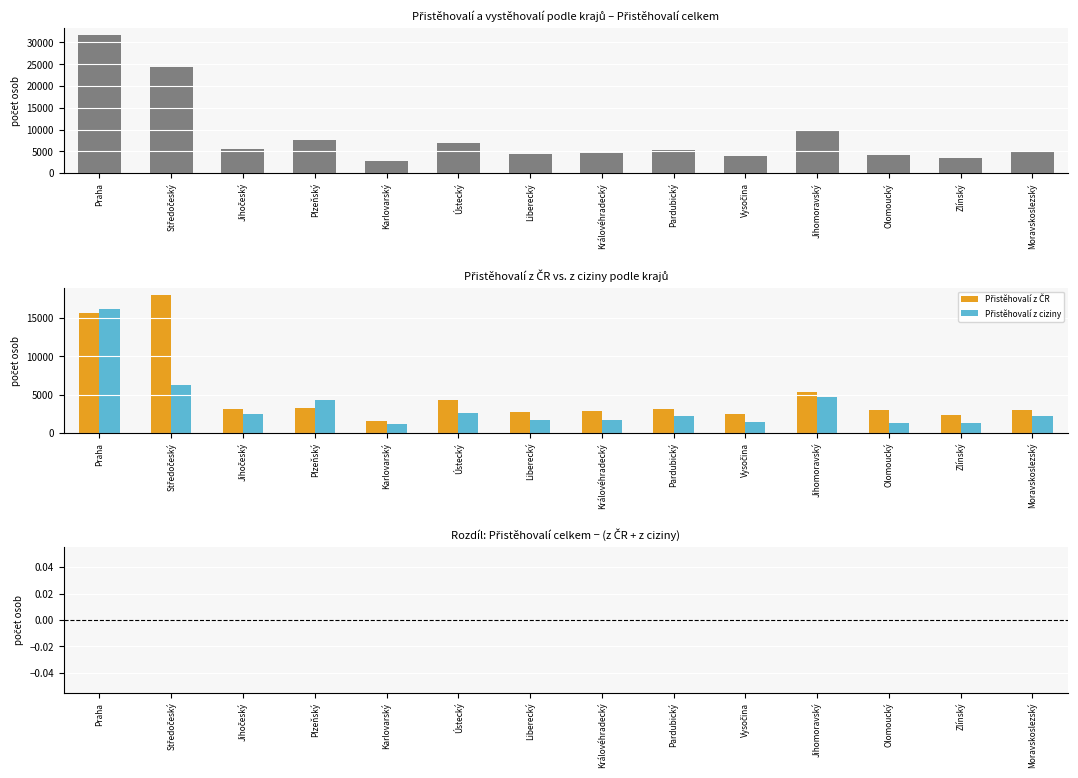

Reading right to left, extract all data points from this chart.

Přistěhovalí celkem: 5094	3540	4254	9904	3941	5210	4572	4377	6884	2748	7488	5634	24316	31754
Přistěhovalí z ČR: 2943	2302	3021	5270	2508	3061	2894	2672	4250	1582	3185	3159	18074	15599
Přistěhovalí z ciziny: 2151	1238	1233	4634	1433	2149	1678	1705	2634	1166	4303	2475	6242	16155
Rozdíl (celkem − z ČR − z ciziny): 0	0	0	0	0	0	0	0	0	0	0	0	0	0